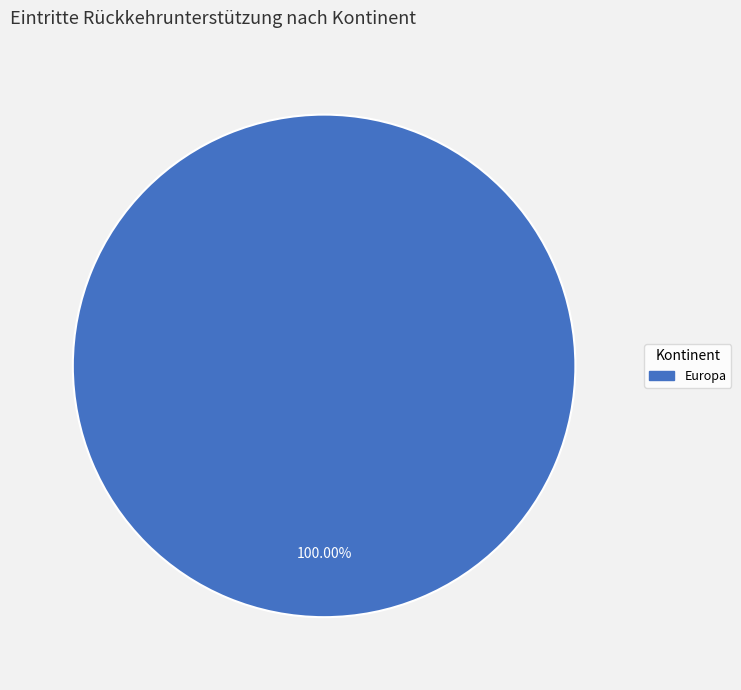

Does any single category account for the majority?

Yes